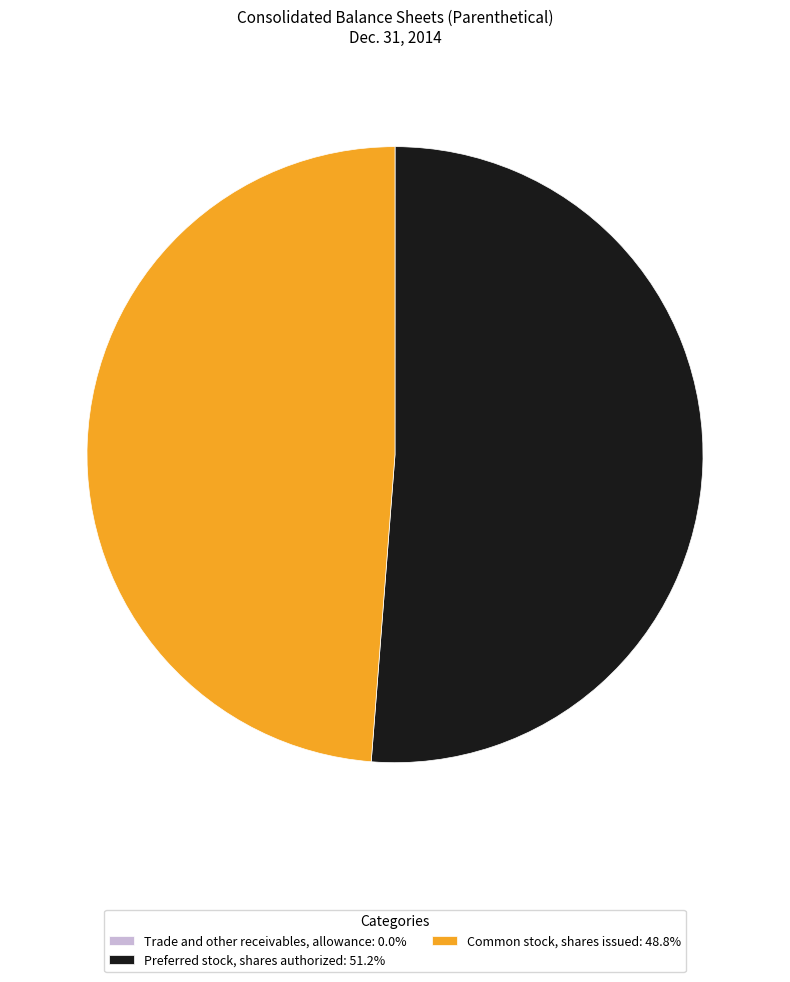

Combined, do Preferred stock, shares authorized: 51.2% and Common stock, shares issued: 48.8% account for over 50%?

Yes